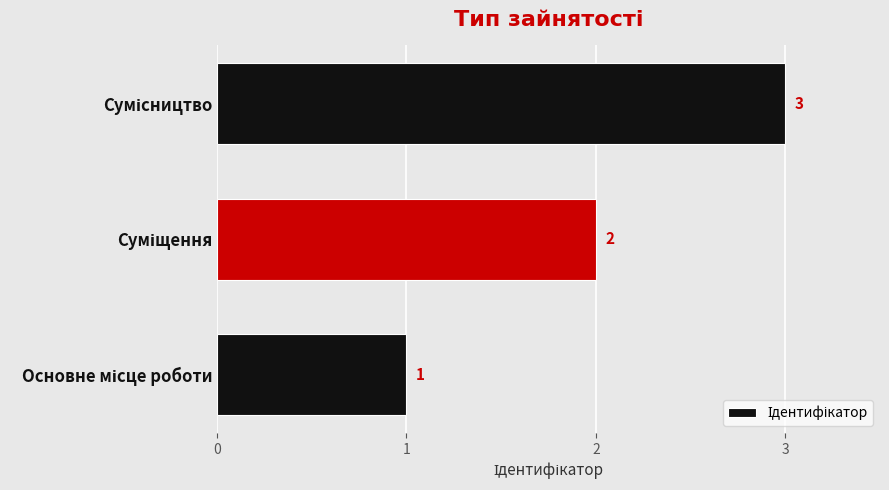

How many values are between 1 and 3?

3